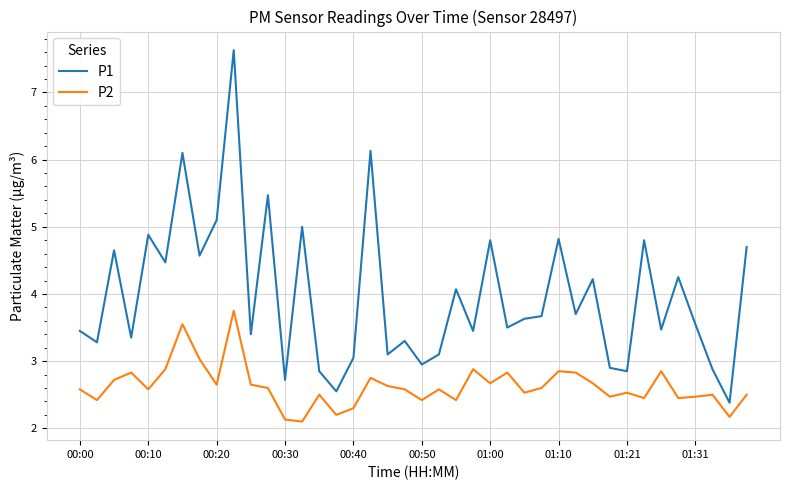

Which series has the widest spread of values?

P1